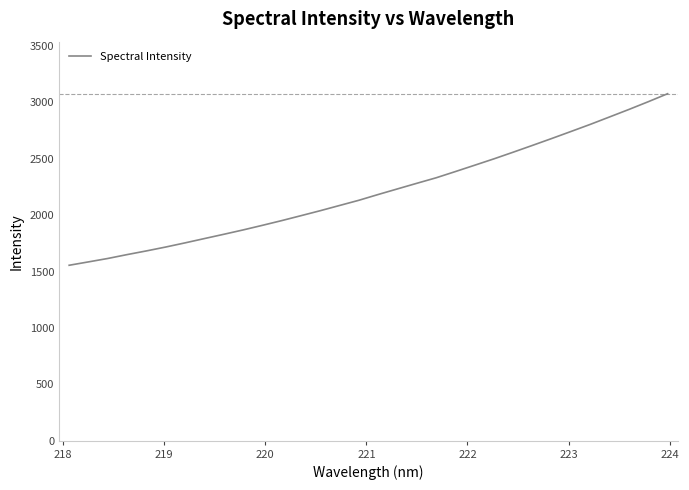

What is the greatest value displayed?

3077.2